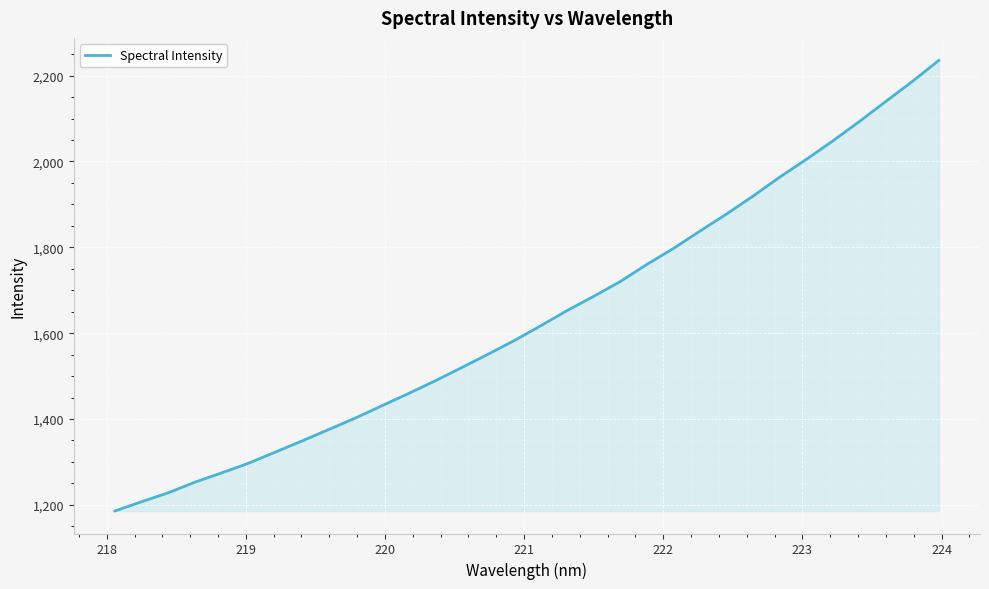

Reading left to right, transcribe all the data shown in this chart.

1185.7	1207.2	1228.0	1252.7	1274.2	1296.4	1322.1	1347.9	1374.5	1401.1	1429.8	1458.3	1487.7	1518.6	1550.0	1582.2	1616.7	1652.5	1685.6	1720.0	1760.0	1797.0	1837.6	1877.3	1919.1	1963.1	2004.5	2047.5	2092.7	2139.6	2186.2	2235.4